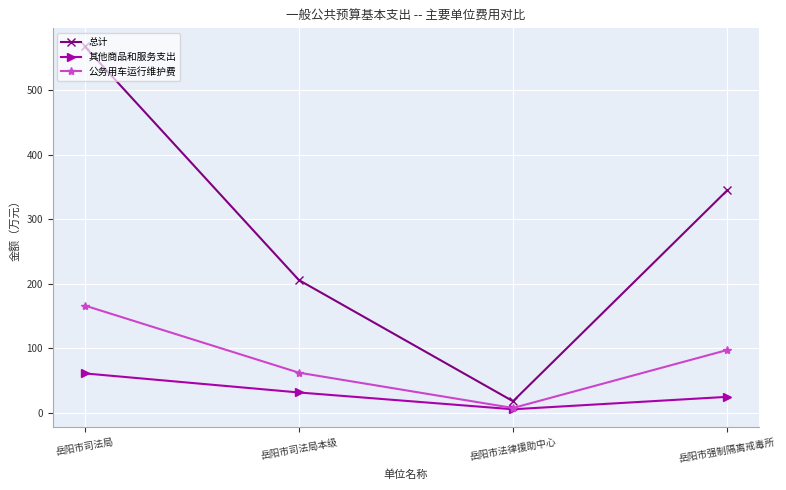

Rank the series by their average value, from highest to lowest.

总计, 公务用车运行维护费, 其他商品和服务支出